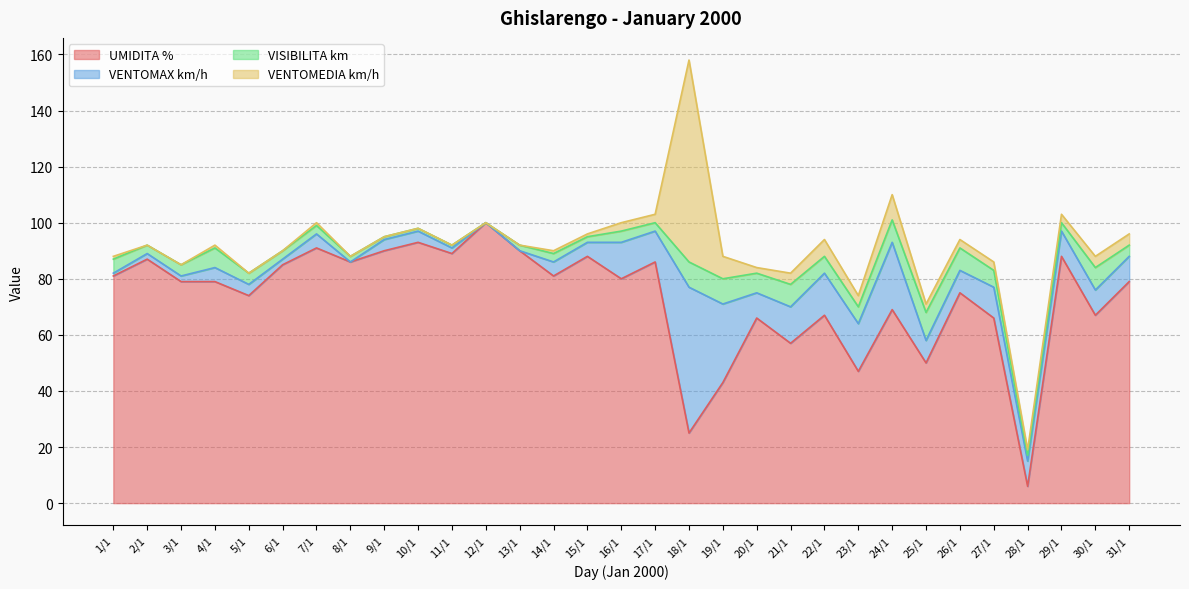

What are all the series names shown in the legend?

UMIDITA %, VENTOMAX km/h, VISIBILITA km, VENTOMEDIA km/h